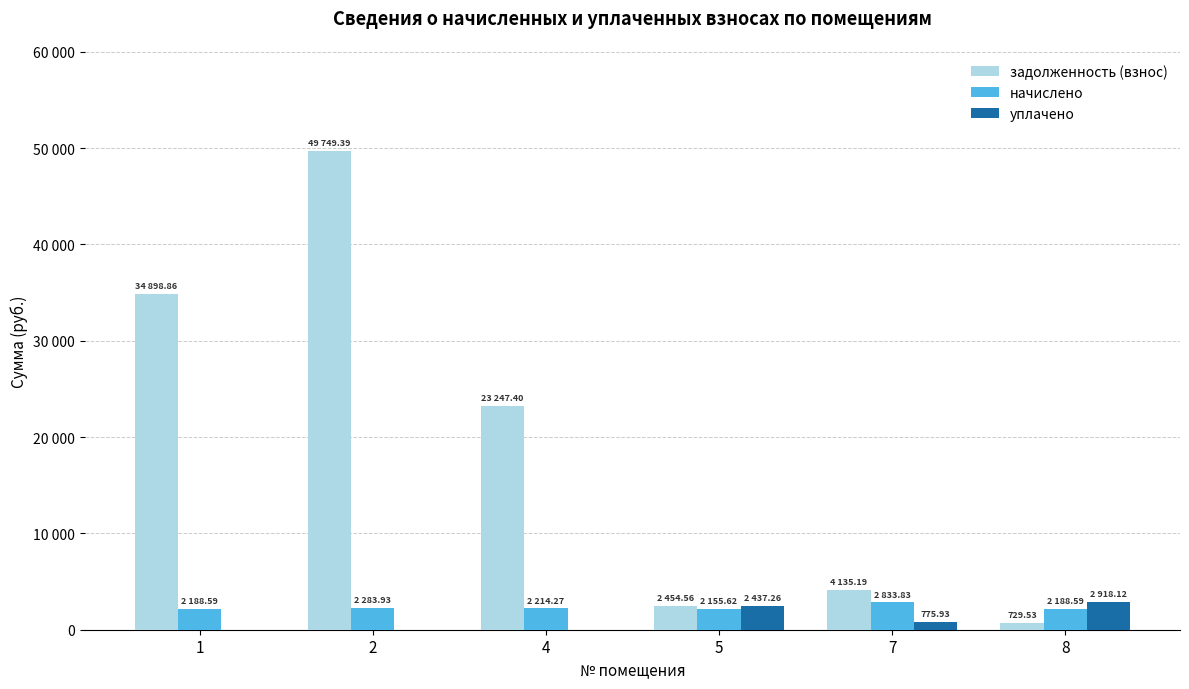

What are all the series names shown in the legend?

задолженность (взнос), начислено, уплачено